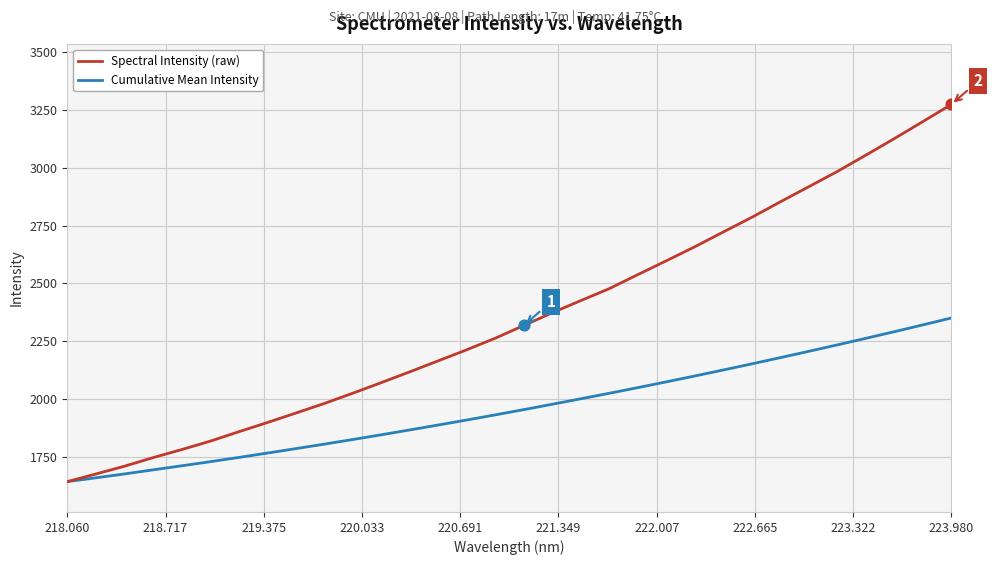

Which series has the largest total across all categories?

Spectral Intensity (raw)